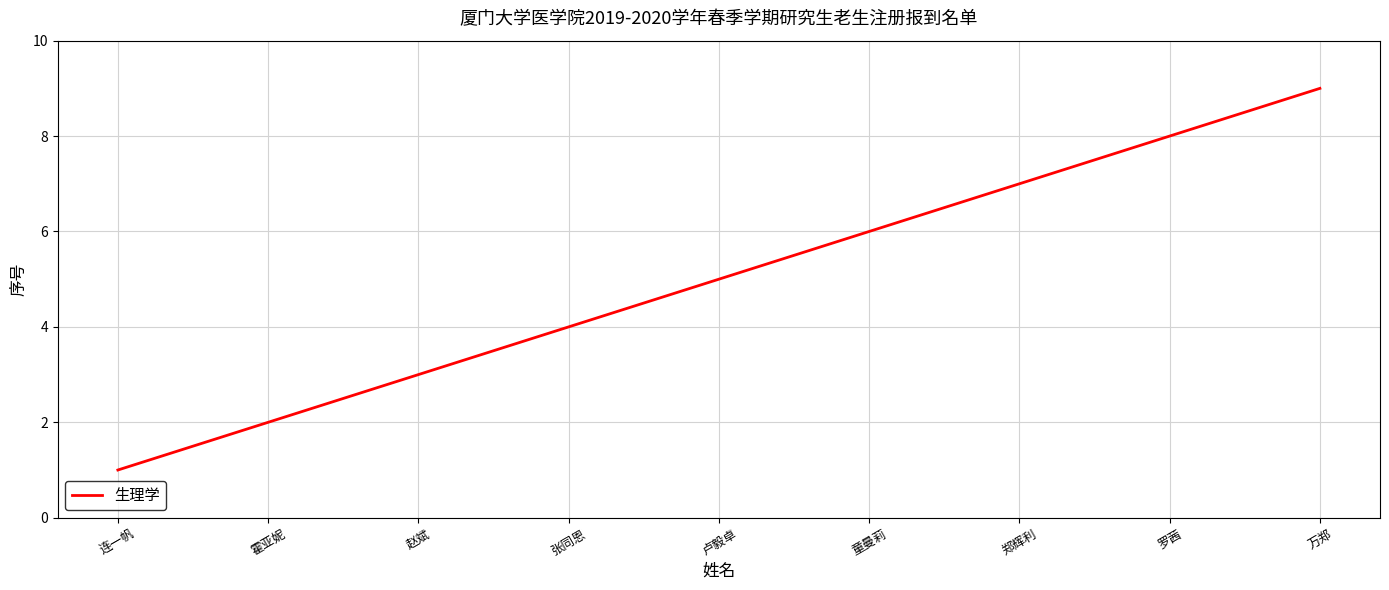

What position from the left is 张同恩?

4